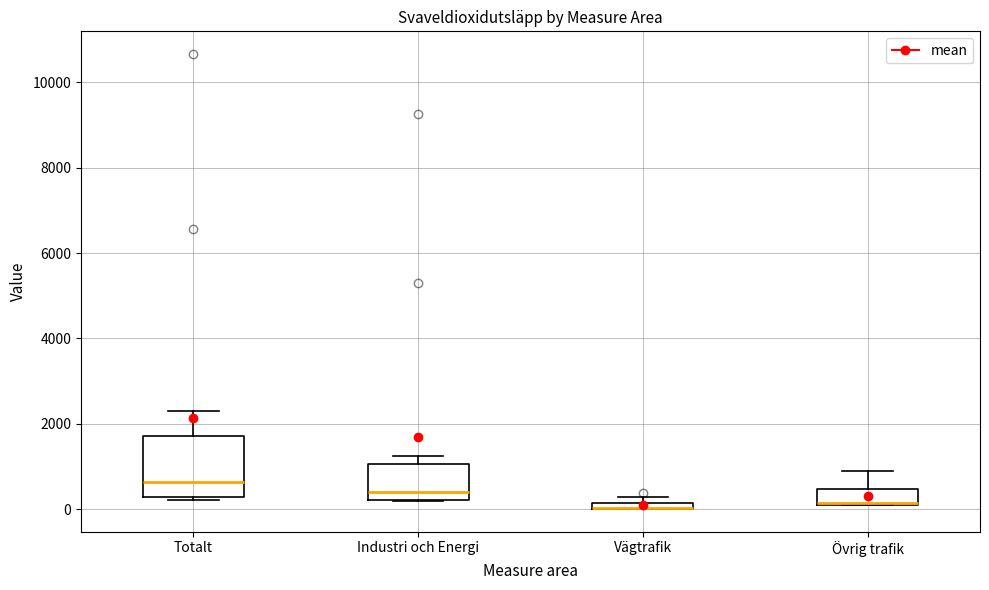

Where does the median line of the box for Industri och Energi sit on the y-axis? The values are not printed on the chart, so give them approximately, as read against the axis.

400